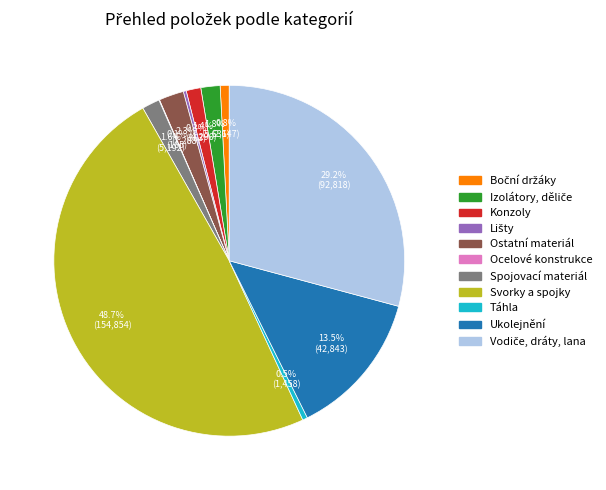

What percentage is NOT represented by Konzoly?

98.6%